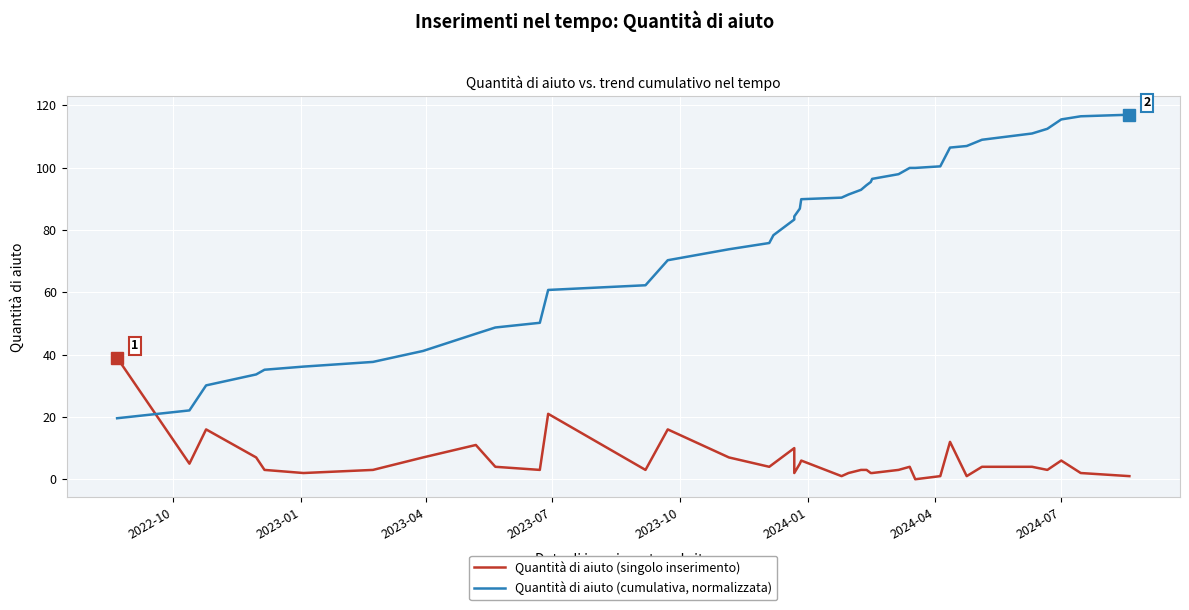

True or false: Quantità di aiuto (singolo inserimento) has a value of 3.5 at 25.

False